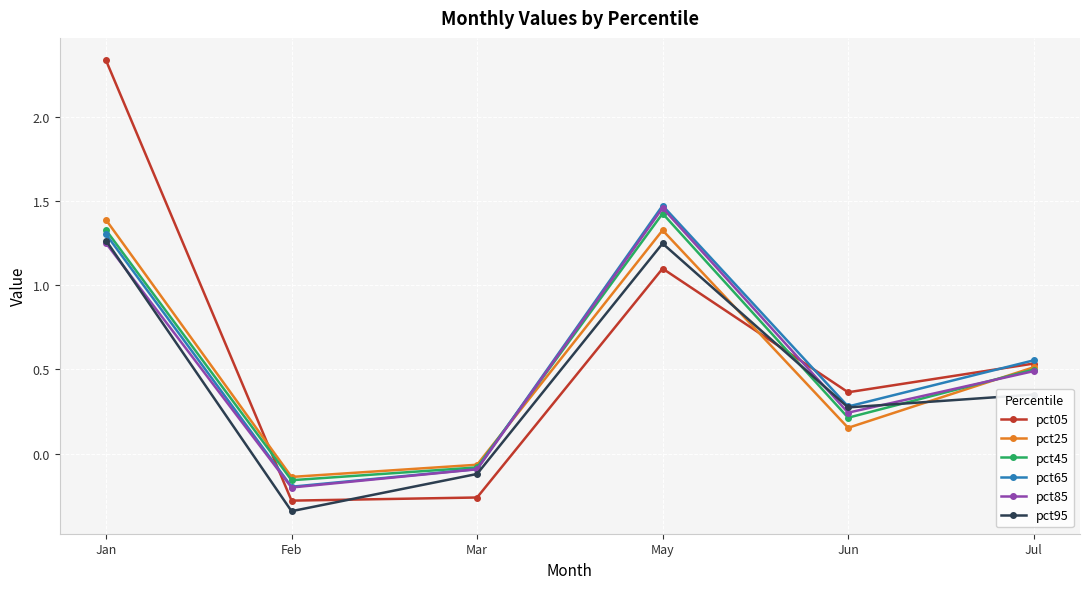

At which label does pct65 reach its minimum?

Feb